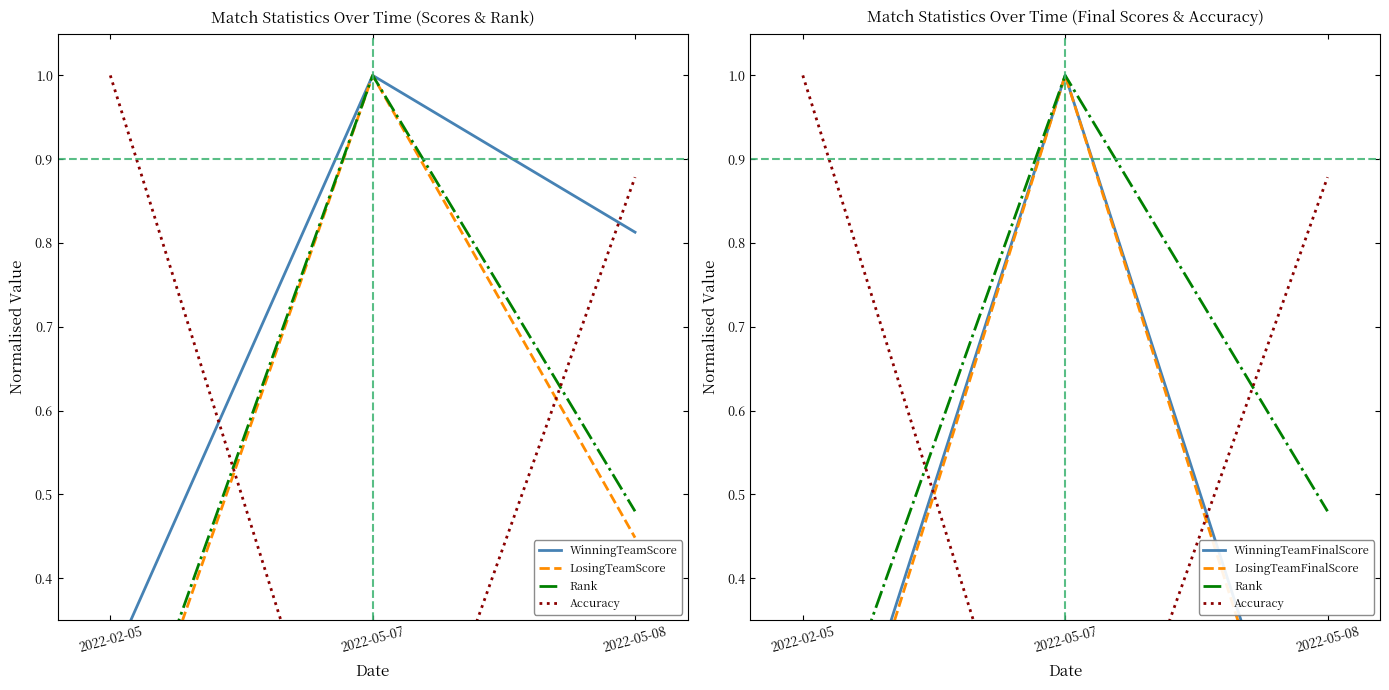

Which category has the highest value in the Accuracy series?

2022-02-05